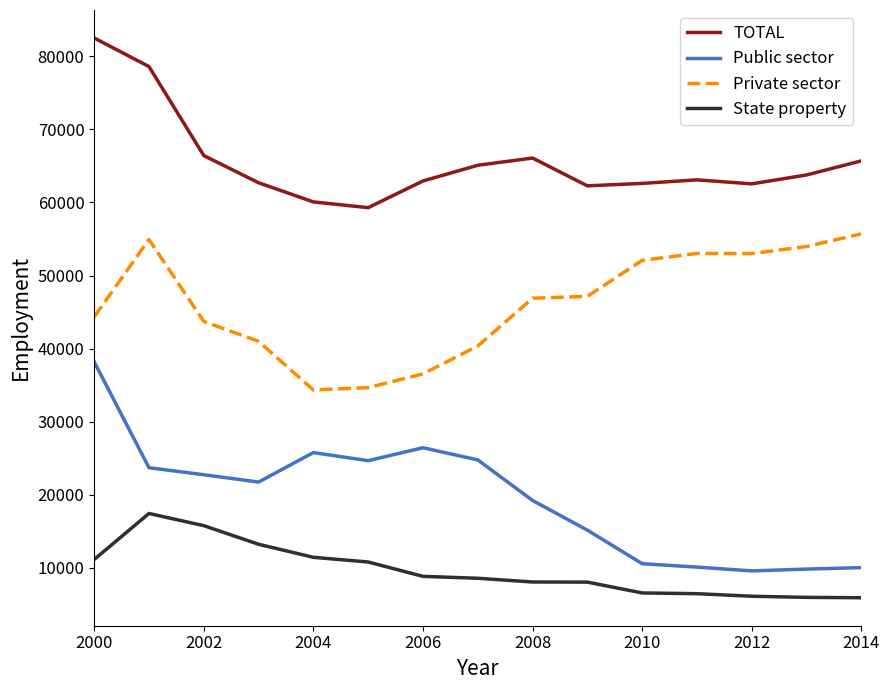

Which series has the widest spread of values?

Public sector